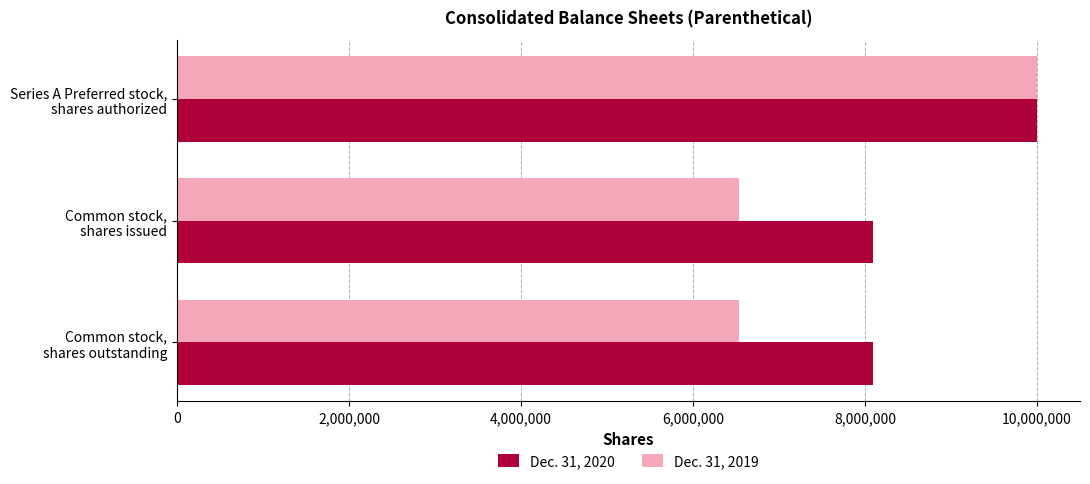

Rank the series by their average value, from highest to lowest.

Dec. 31, 2020, Dec. 31, 2019